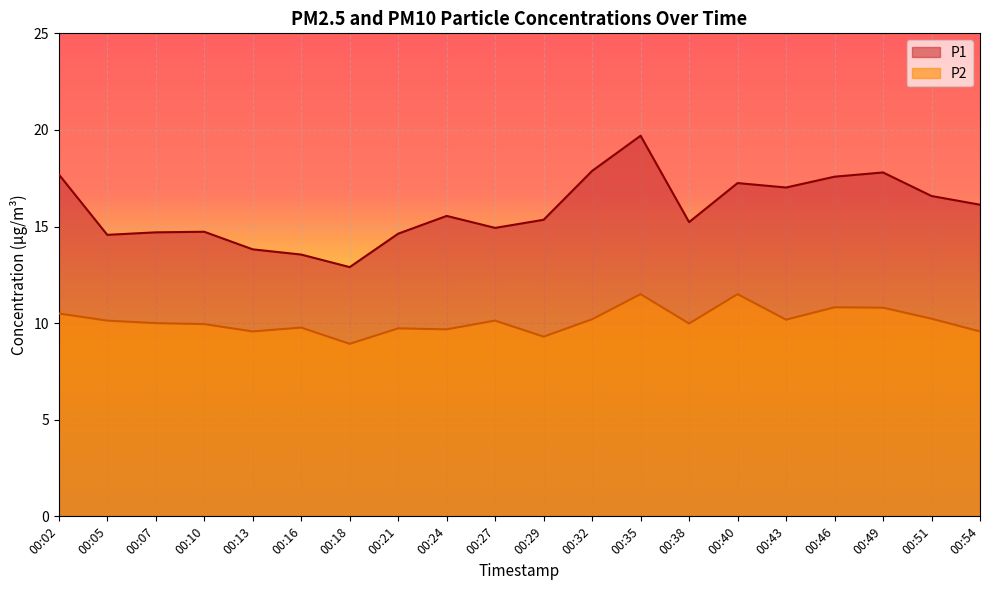

Between 00:21 and 00:35, which series saw the biggest shift?

P1